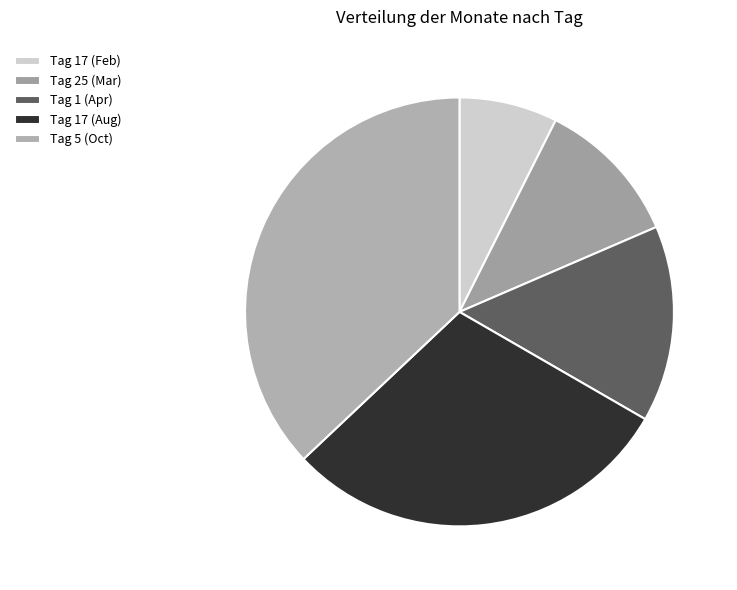

How many slices are in this pie chart?

5